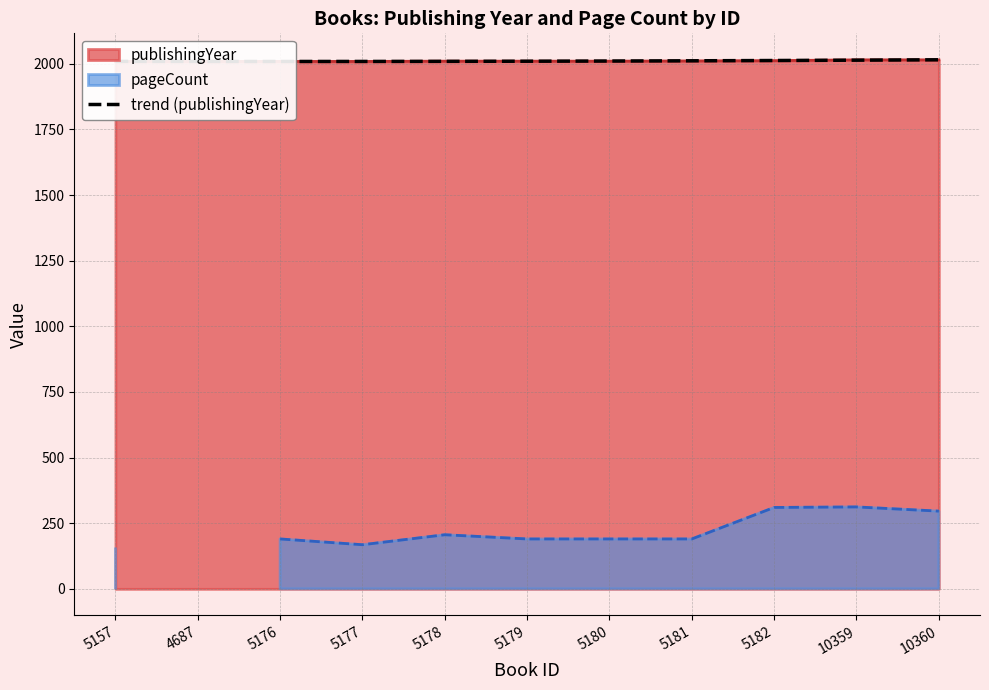

How many points are lower than both their immediate neighbors (excluding endpoints)?

1